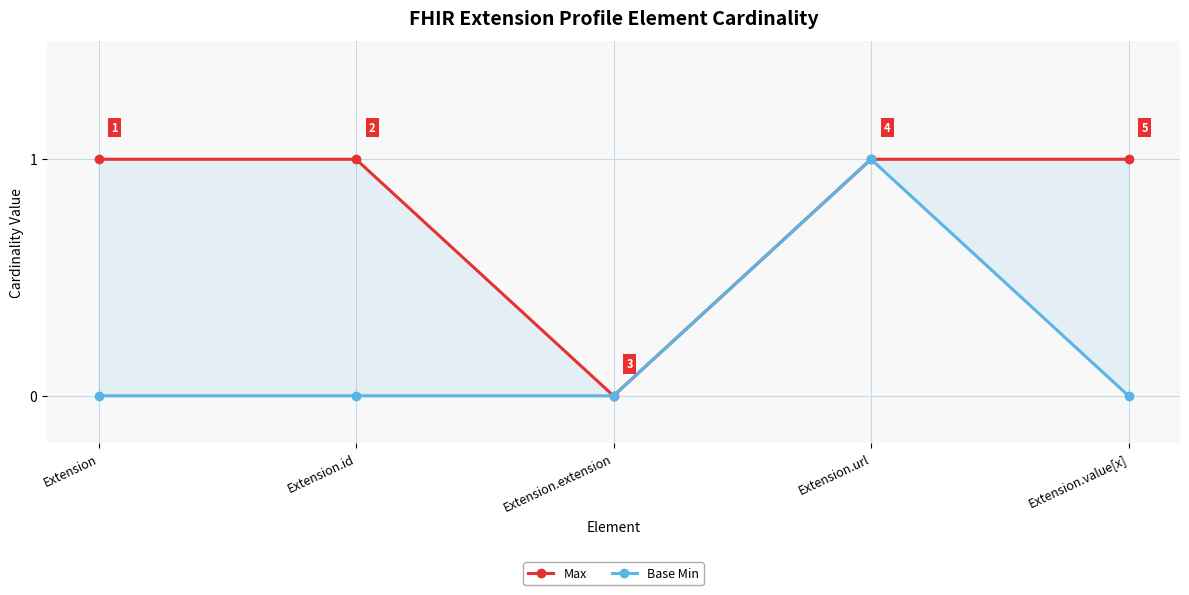

How many values in Max are above zero?

4